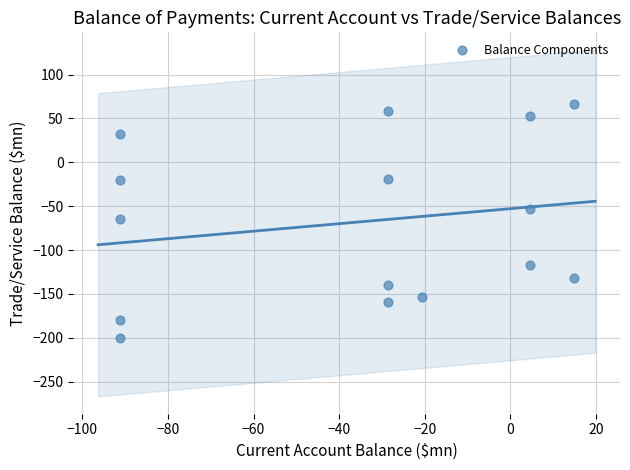

What is the range of X values (max minus min)?

106.1